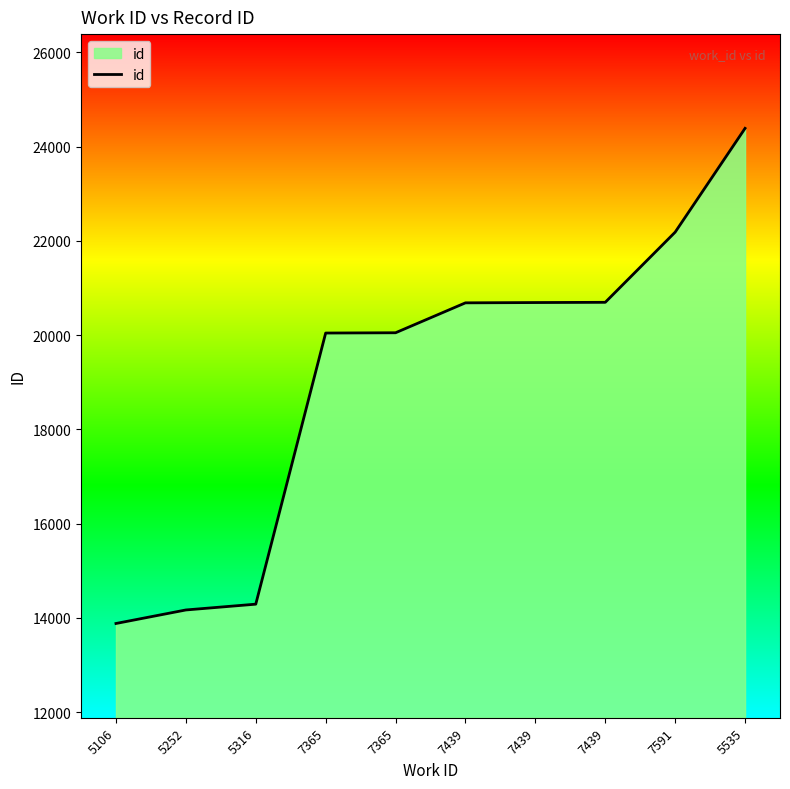

Does the chart display data point markers on the line(s)?

No